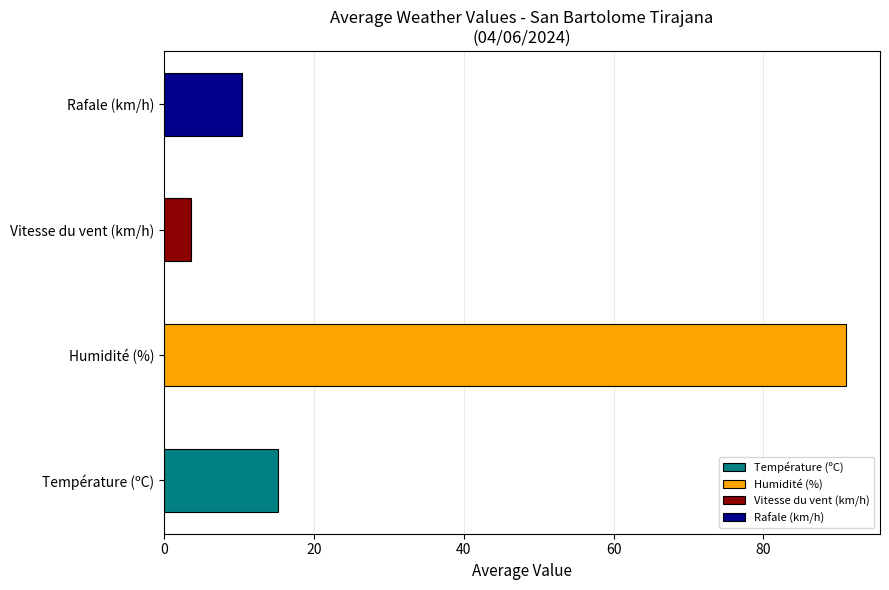

Rank the series by their maximum value, from lowest to highest.

Vitesse du vent (km/h), Rafale (km/h), Température (ºC), Humidité (%)